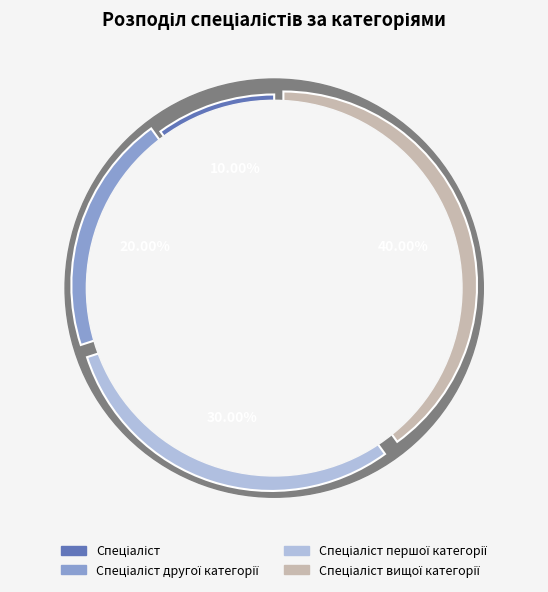

Is there any slice that represents more than half of the pie?

No